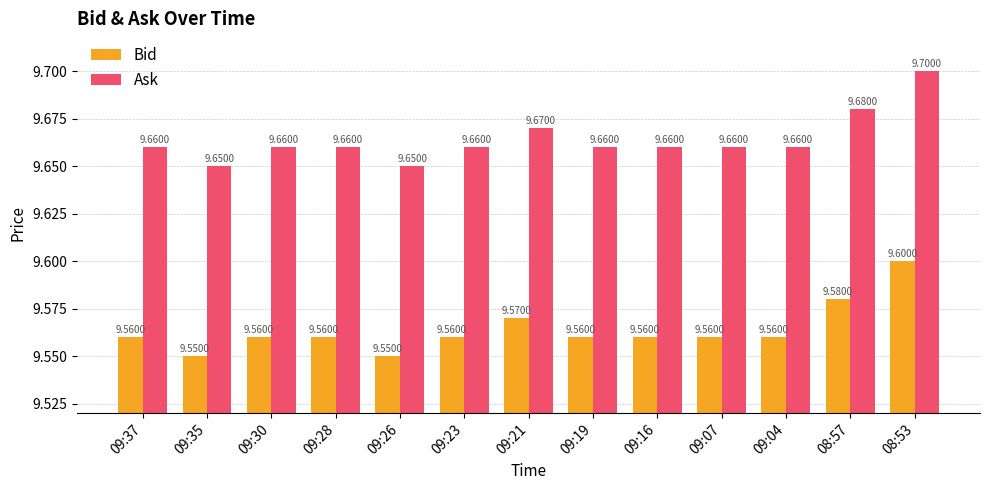

Is the value of Ask at 09:28 greater than the value of Bid at 09:28?

Yes